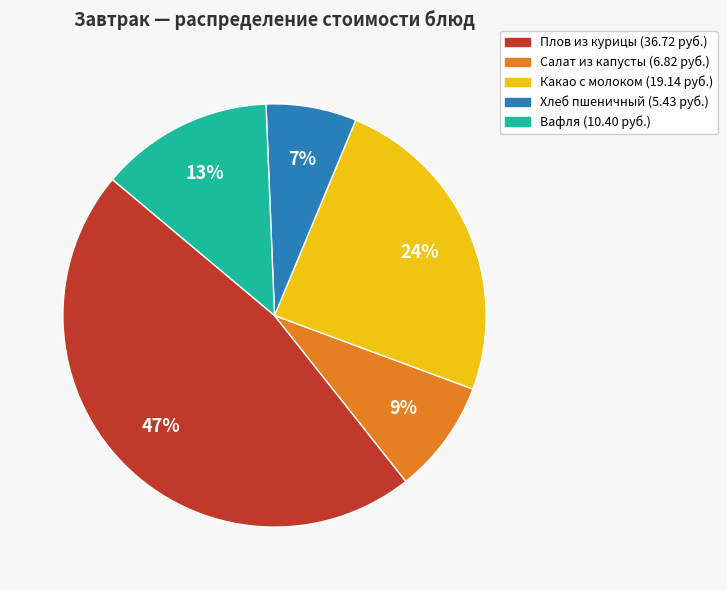

What is the smallest slice in the pie chart?

Хлеб пшеничный